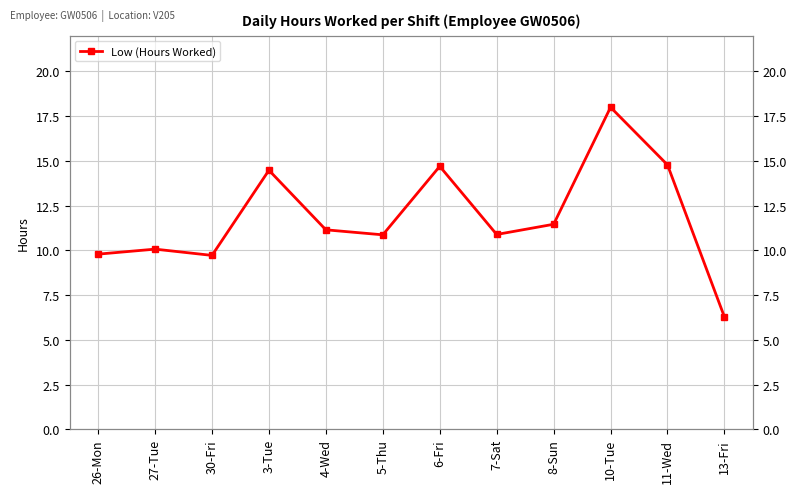

How many points are higher than both their immediate neighbors (excluding endpoints)?

4